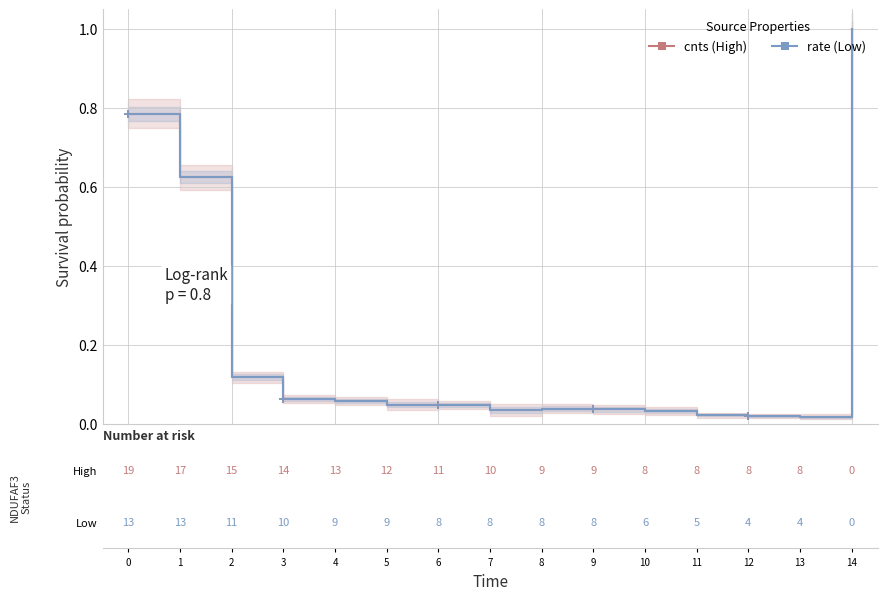

Which category has the highest value in the rate (Low) series?

14